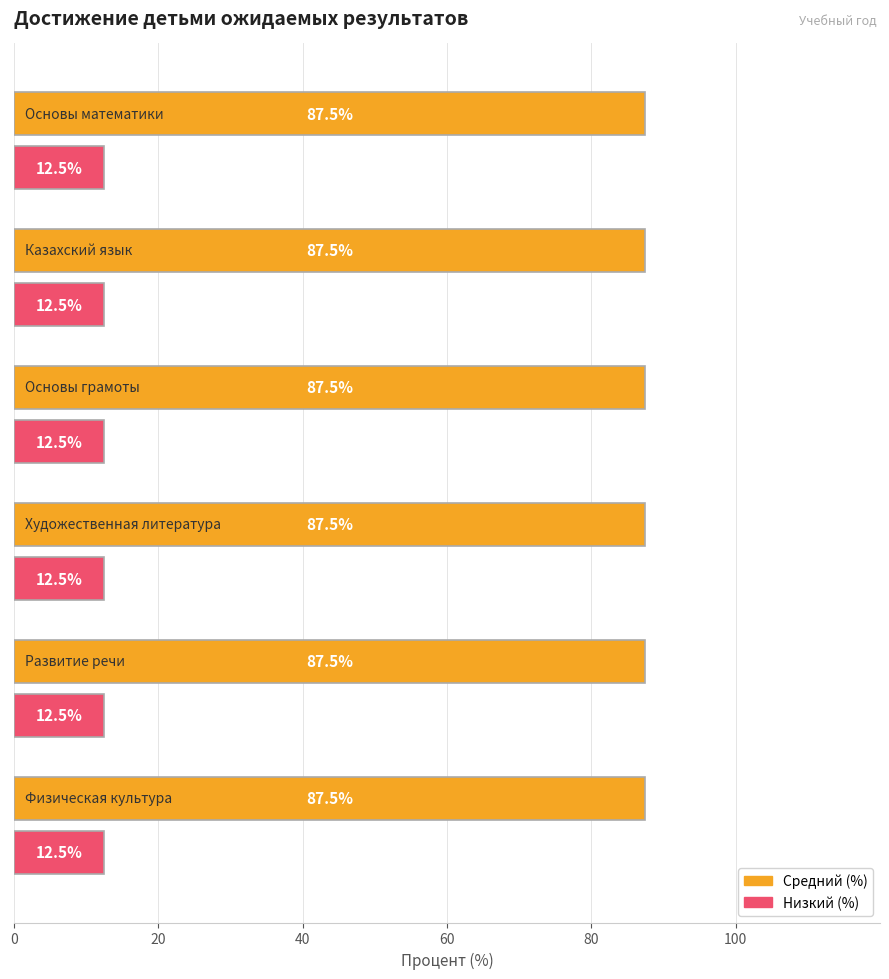

How many categories are shown in the chart?

6